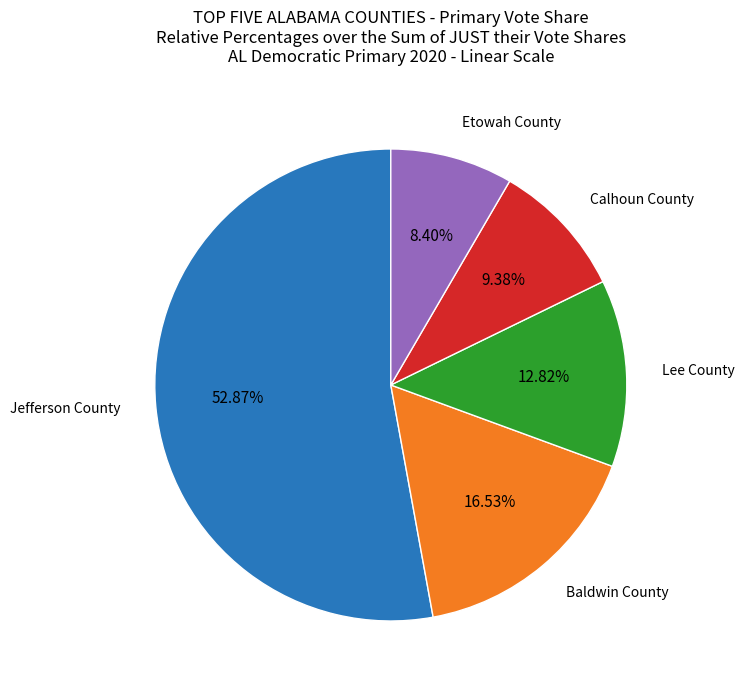

Is there any slice that represents more than half of the pie?

Yes